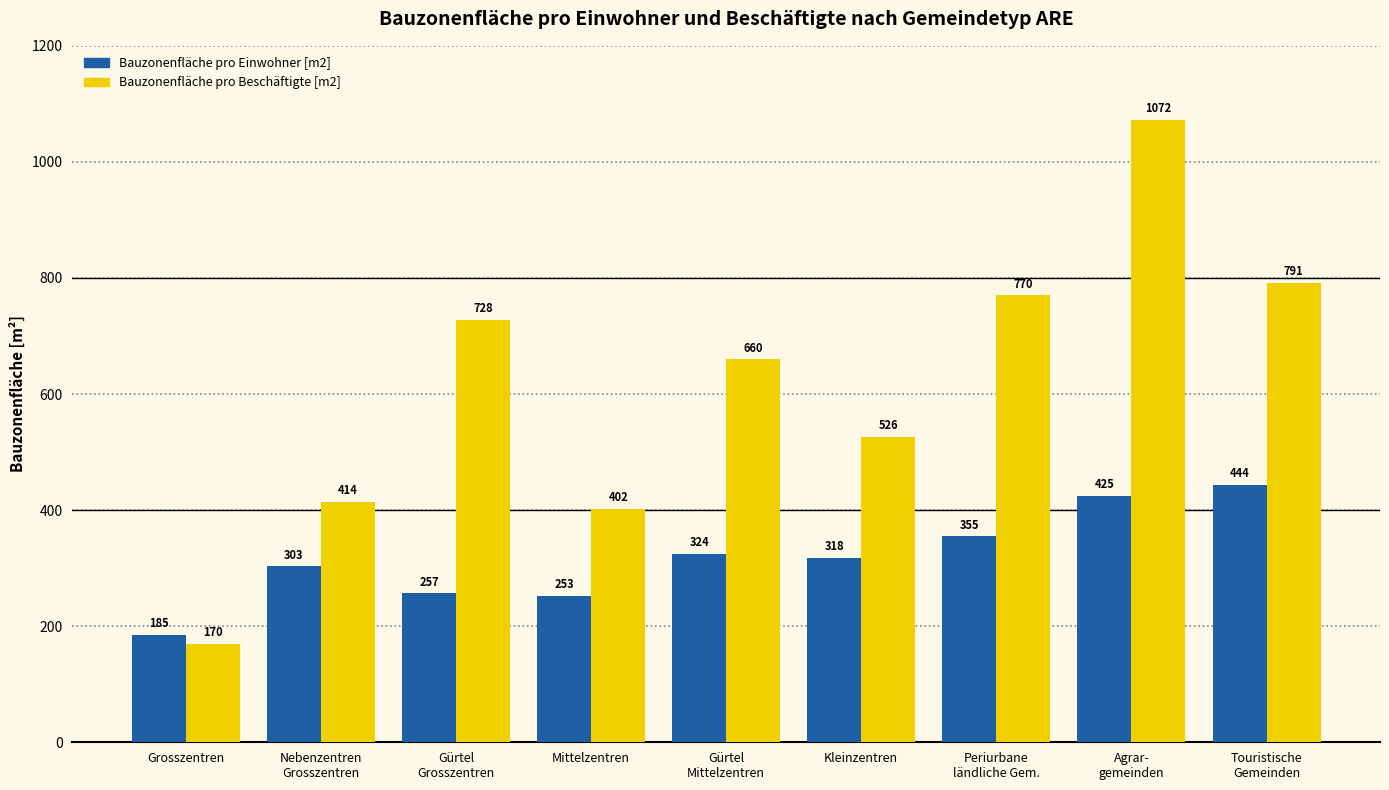

What is the difference between the Bauzonenfläche pro Beschäftigte [m2] values at Gürtel
Mittelzentren and Touristische
Gemeinden?

131.3